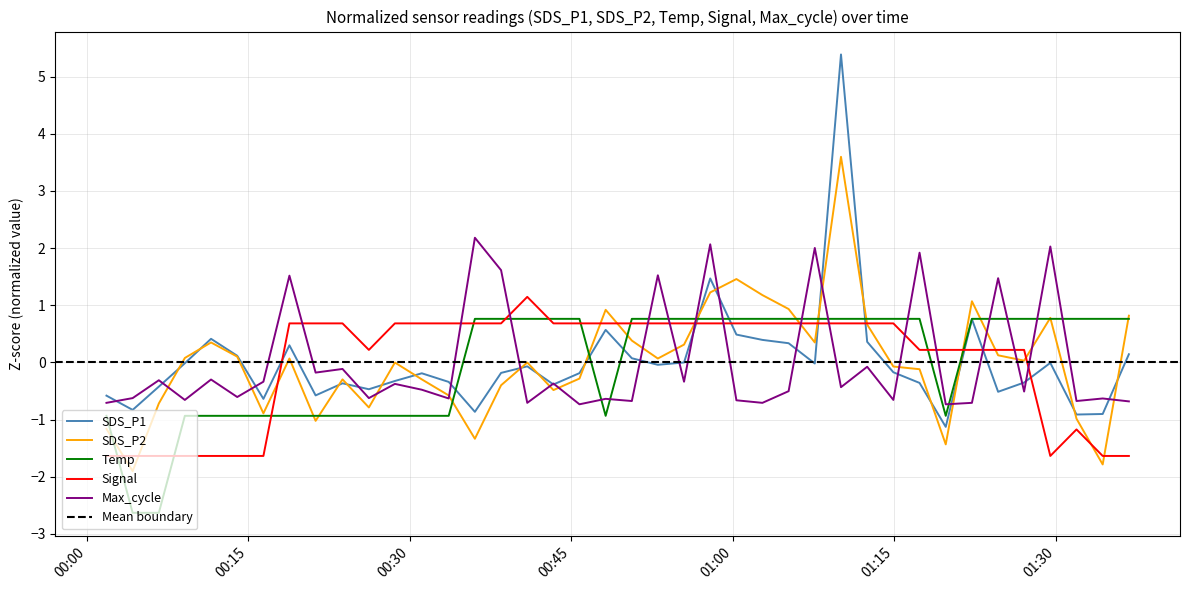

Where is the first local maximum for SDS_P1?

2023/10/31 00:11:32